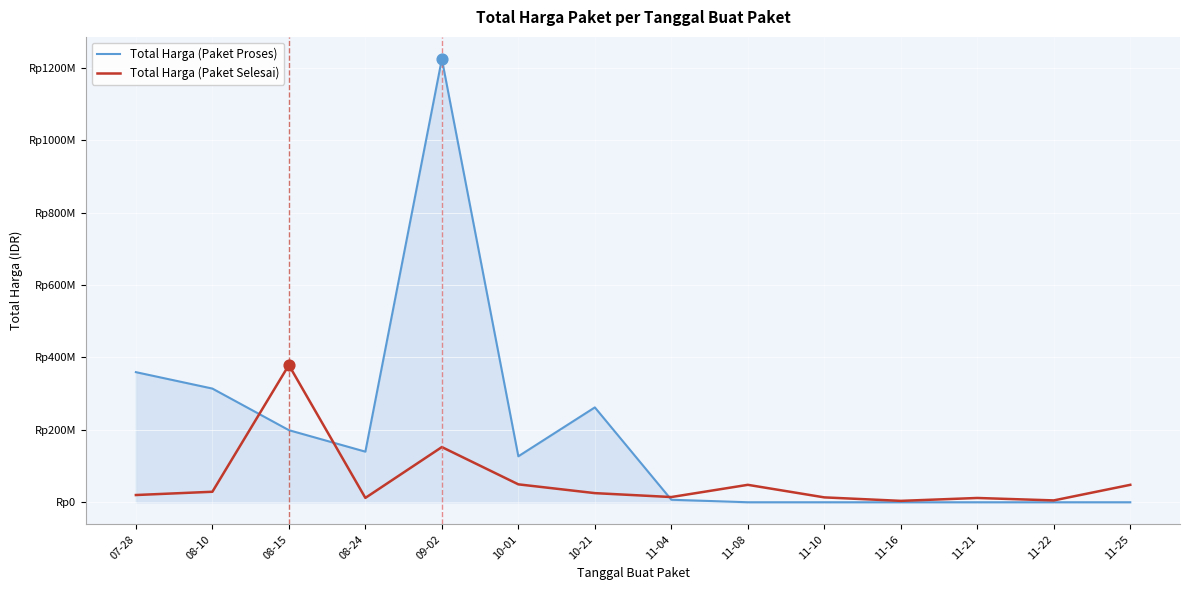

Is the value of Total Harga (Paket Selesai) at 11-25 greater than the value of Total Harga (Paket Proses) at 07-28?

No